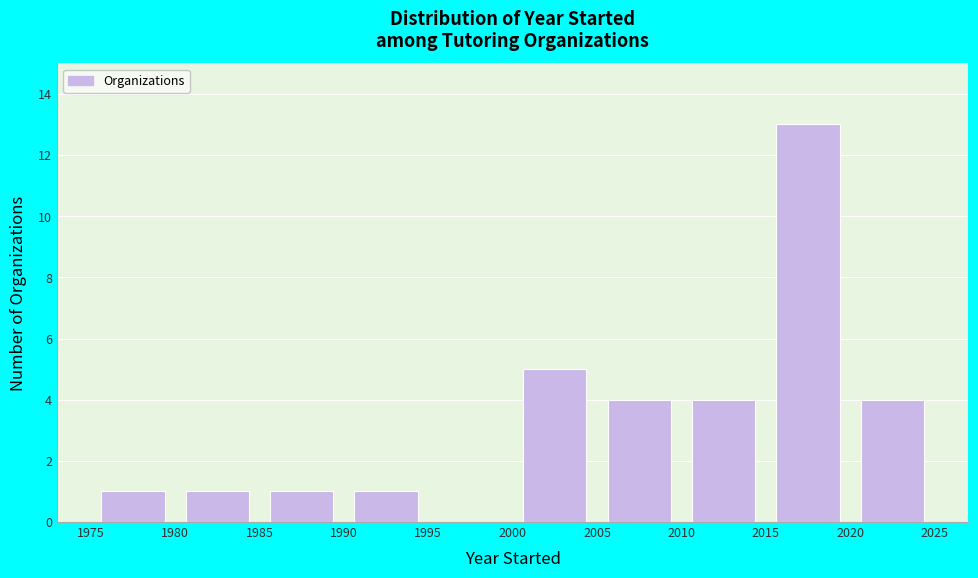

Reading left to right, list every bar in this chart as the range it spans on the x-axis followed by its height. The values are not printed on the chart, so give them approximately, as read against the axis.

1975 to 1980: 1
1980 to 1985: 1
1985 to 1990: 1
1990 to 1995: 1
1995 to 2000: 0
2000 to 2005: 5
2005 to 2010: 4
2010 to 2015: 4
2015 to 2020: 13
2020 to 2025: 4